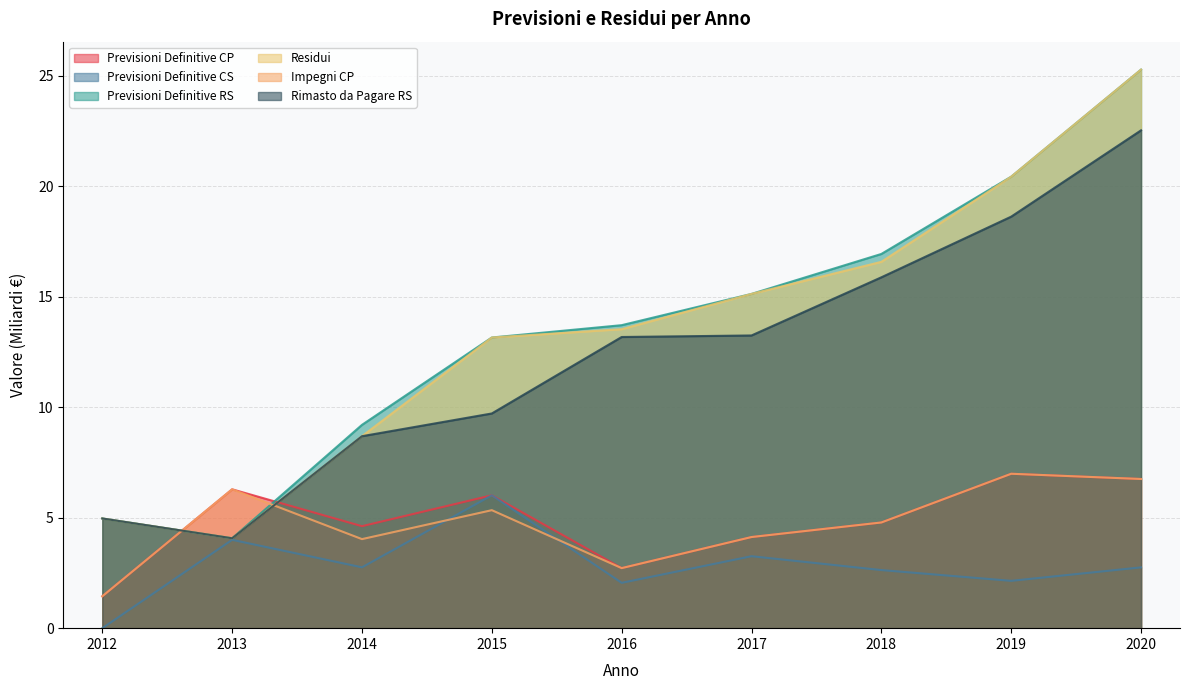

How many data points does each series have?

9